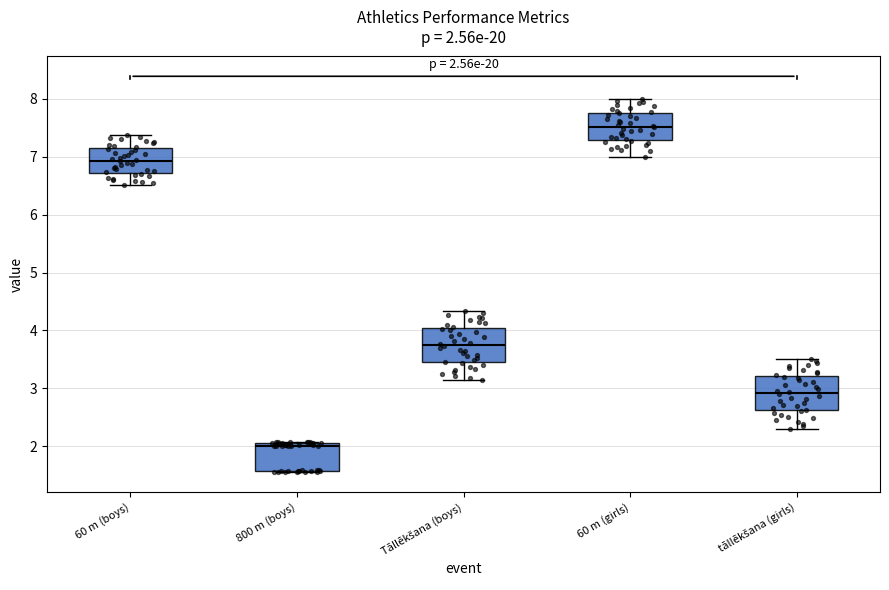

Which box has the lowest median line?

800 m (boys)